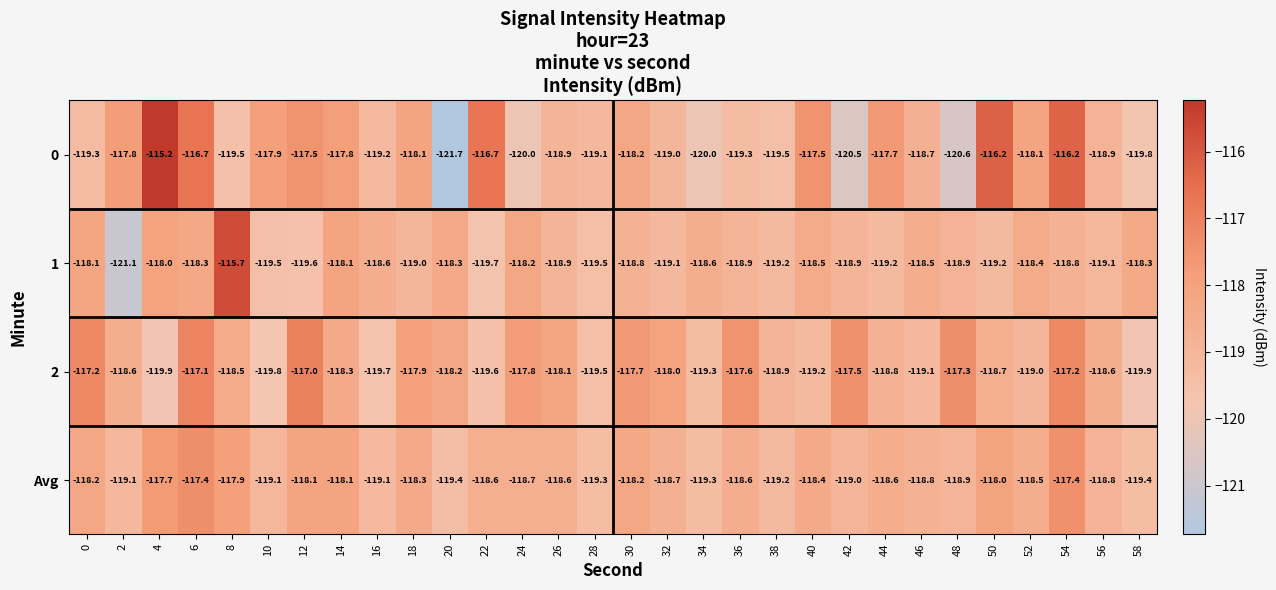

At 12, list the series in order from smallest to largest.

1, Avg, 0, 2